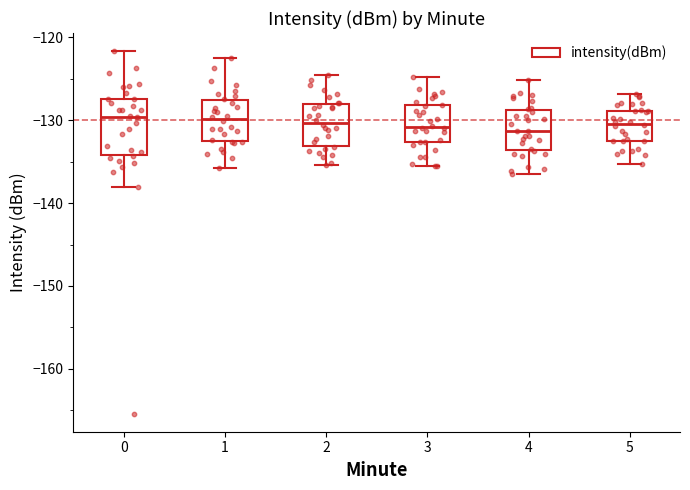

Where does the median line of the box at x = 4 sit on the y-axis? The values are not printed on the chart, so give them approximately, as read against the axis.

-131